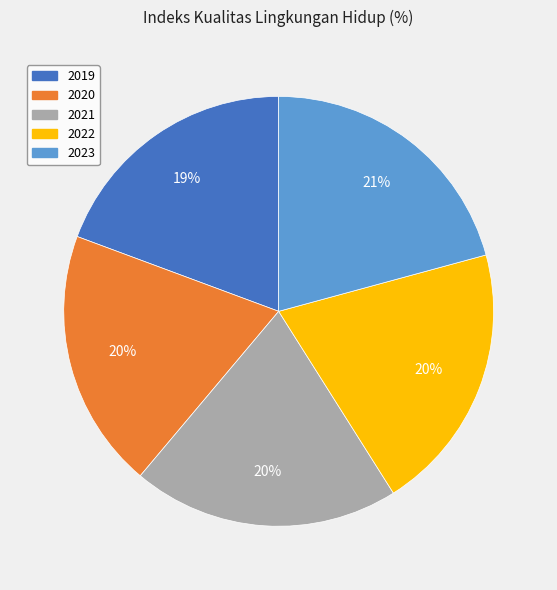

What is the largest slice in the pie chart?

2023